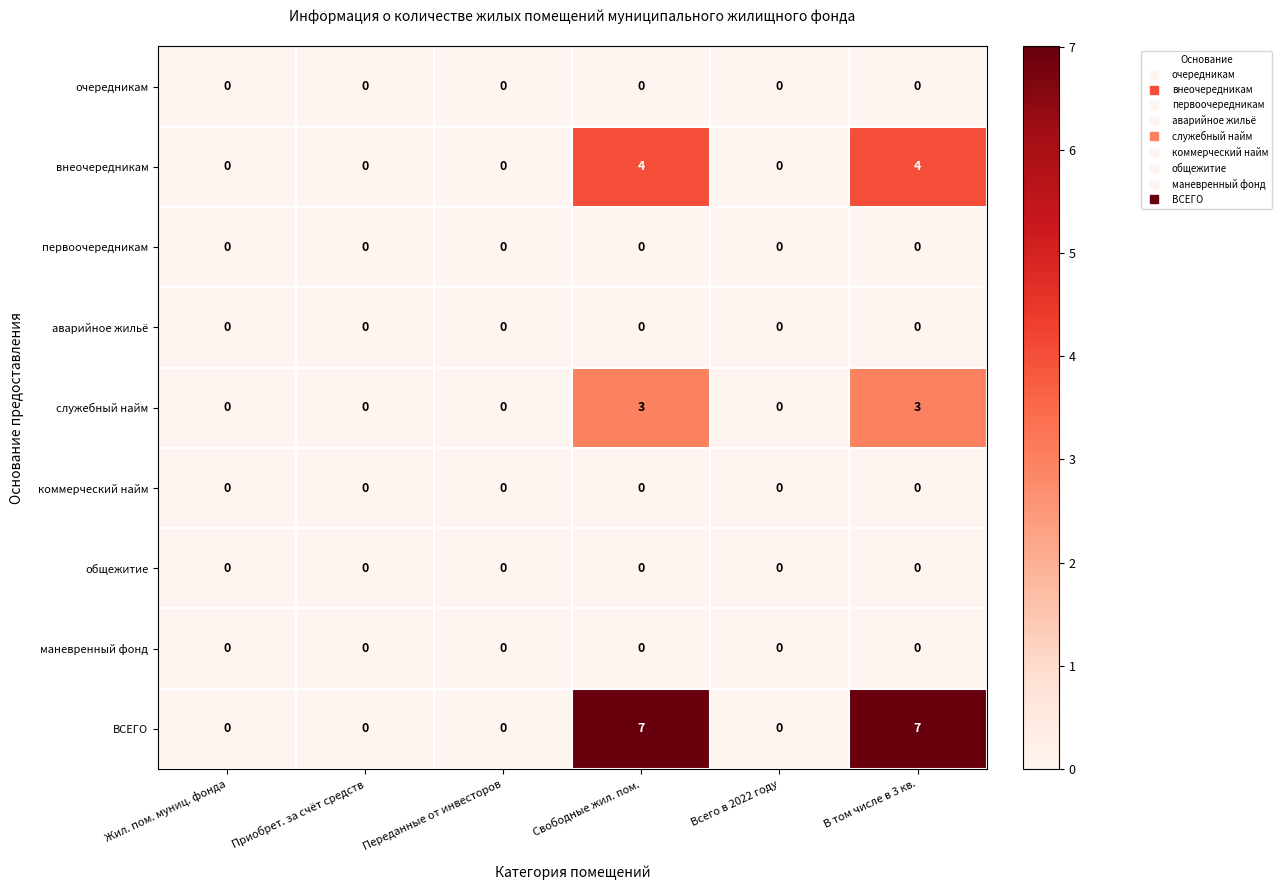

Is it true that первоочередникам equals 0 at Свободные жил. пом.?

True